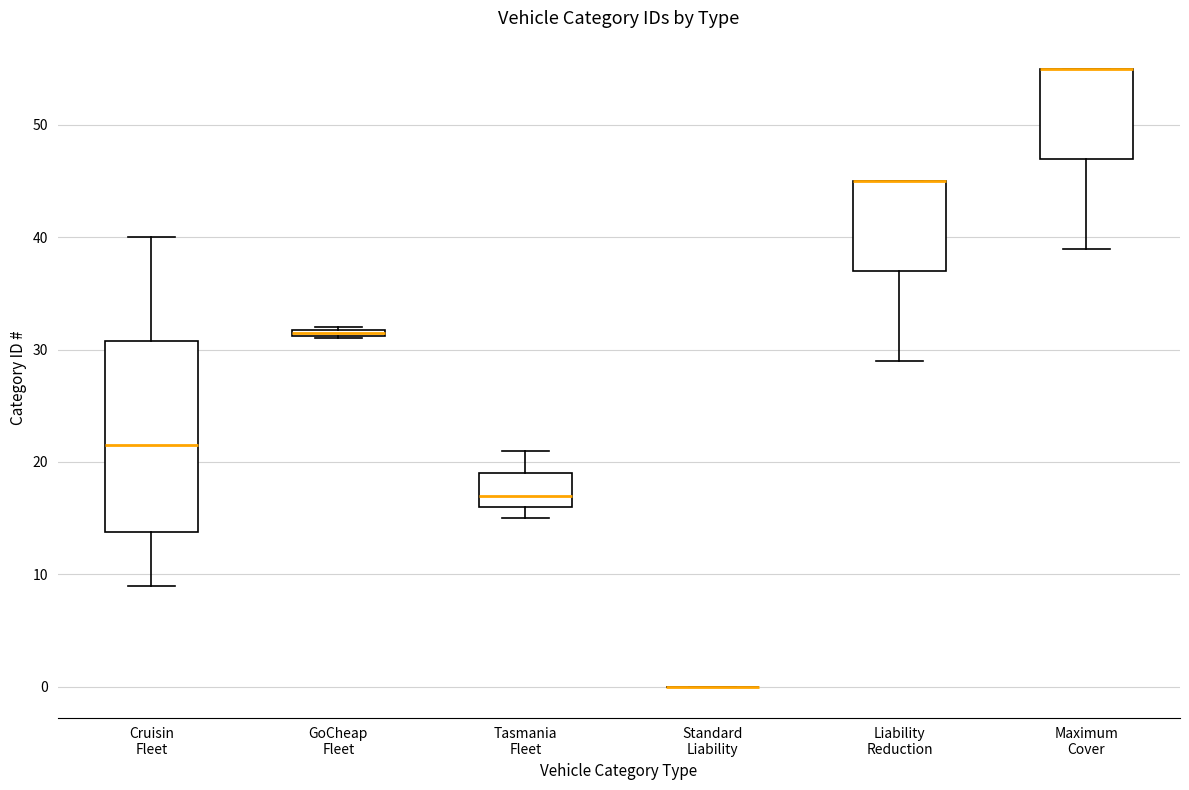

Which box is the tallest, from its lower edge to its upper edge?

Cruisin Fleet